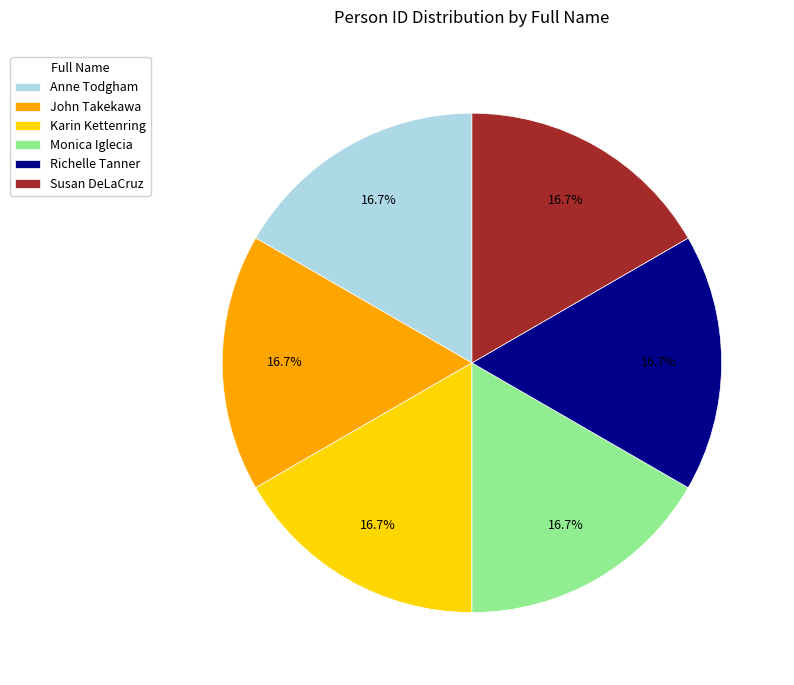

Is there any slice that represents more than half of the pie?

No